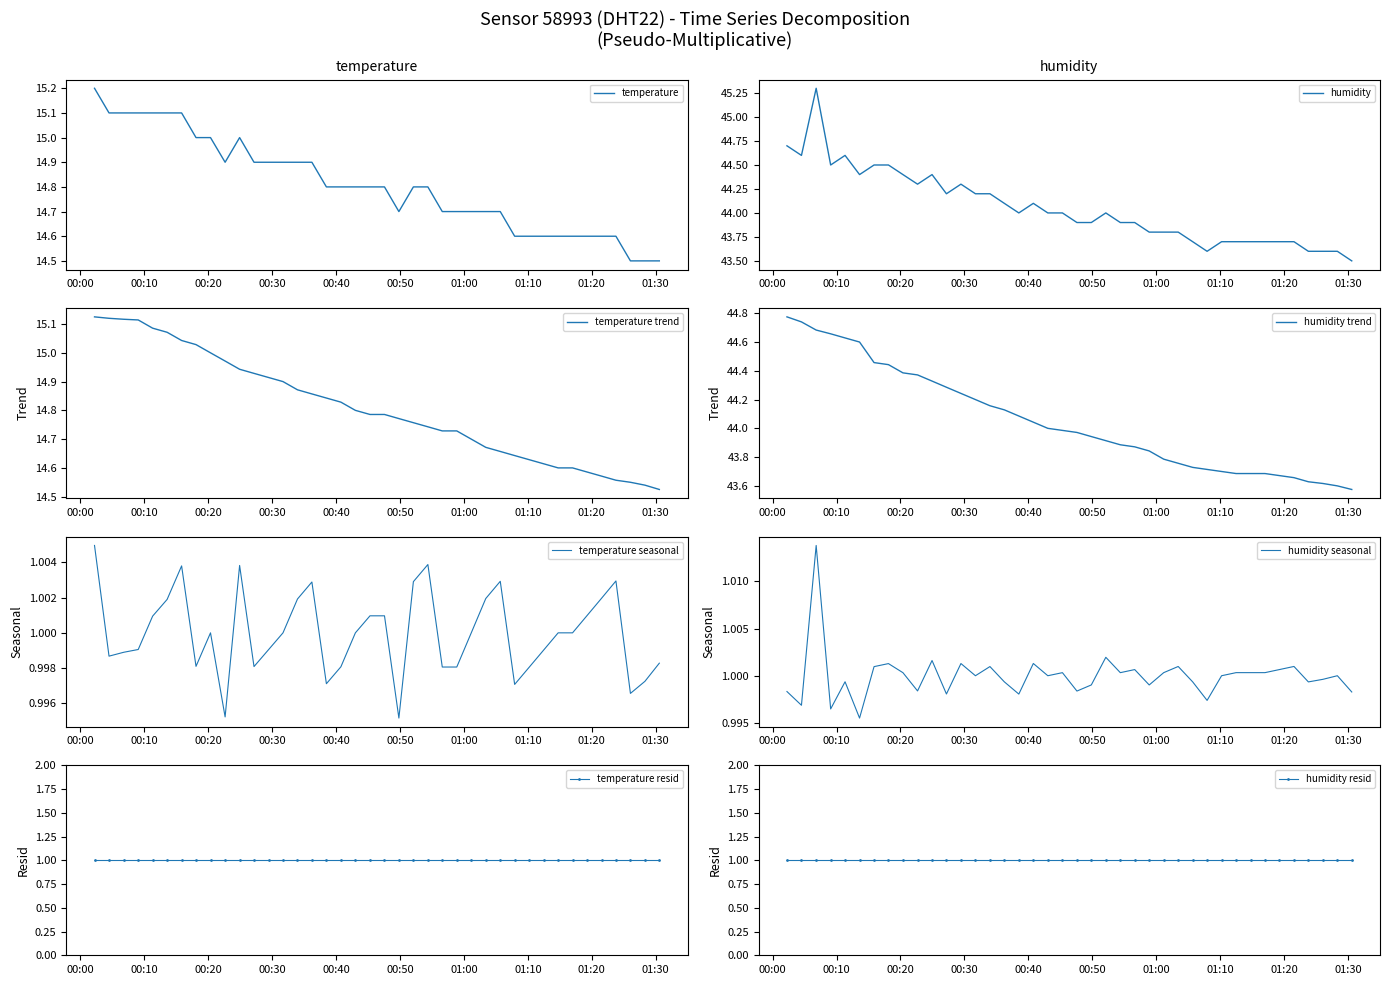

How many interior local valleys does the humidity series have?

7